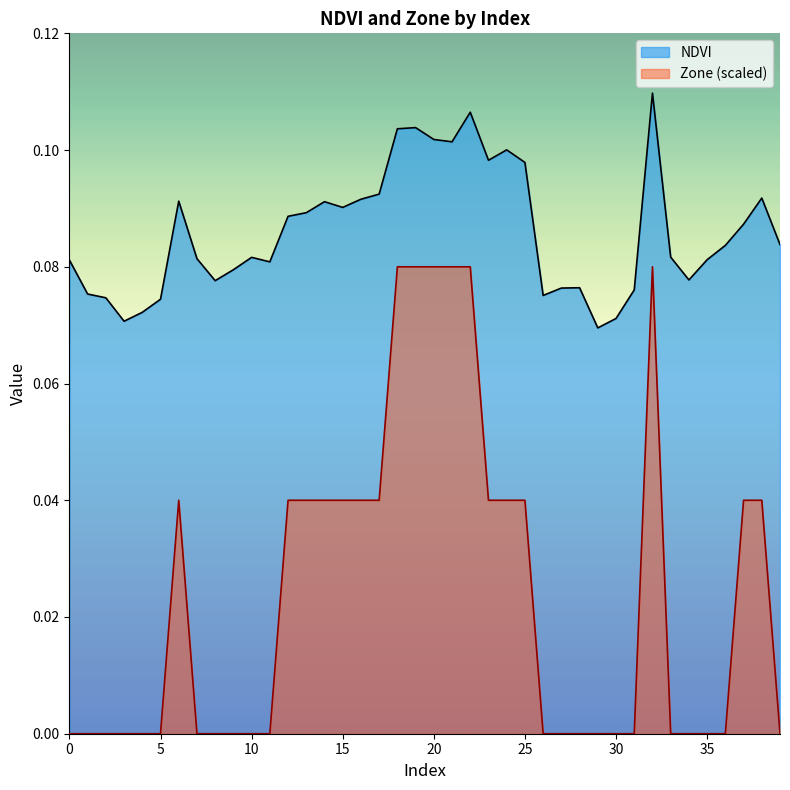

Count the number of data series in this chart.

2